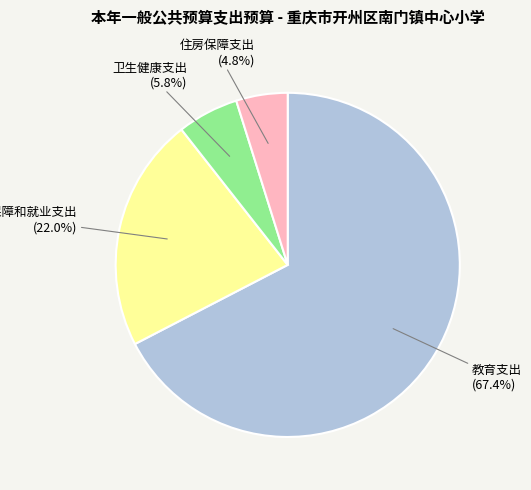

Rank the categories by value from lowest to highest.

住房保障支出, 卫生健康支出, 社会保障和就业支出, 教育支出